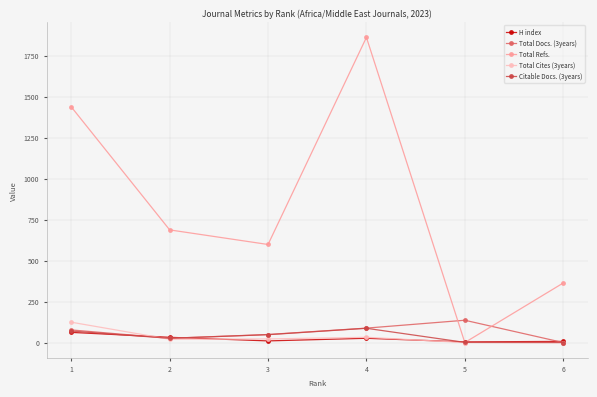

Which series changed the most between 1 and 6?

Total Refs.